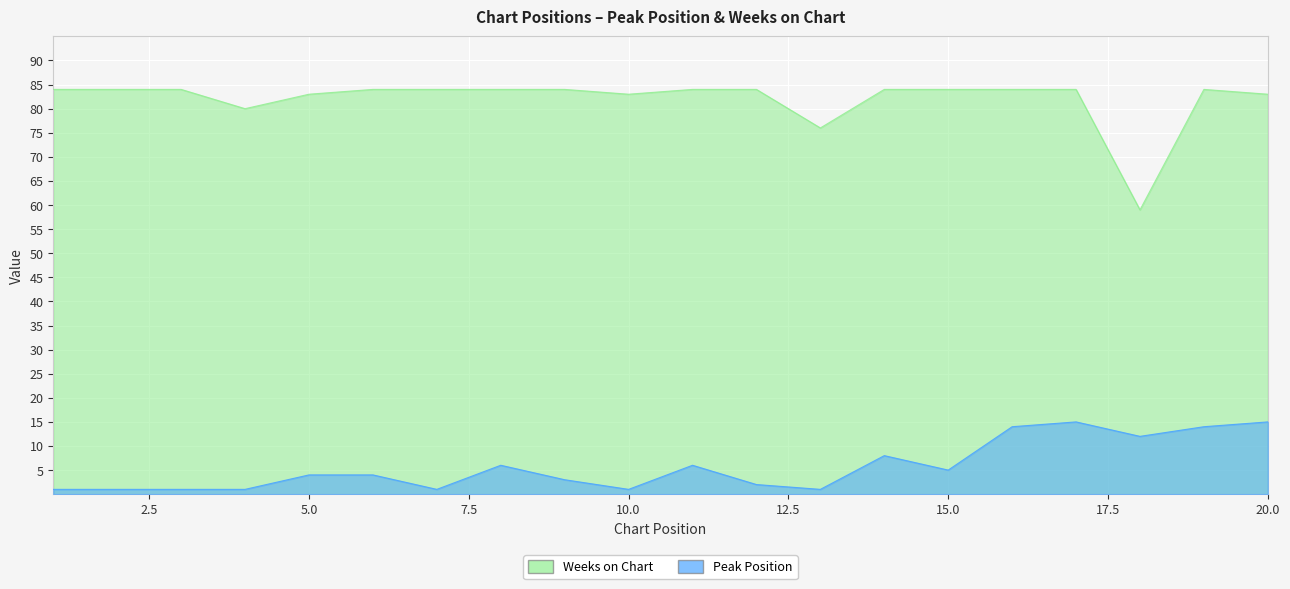

How many lines are shown in the chart?

2